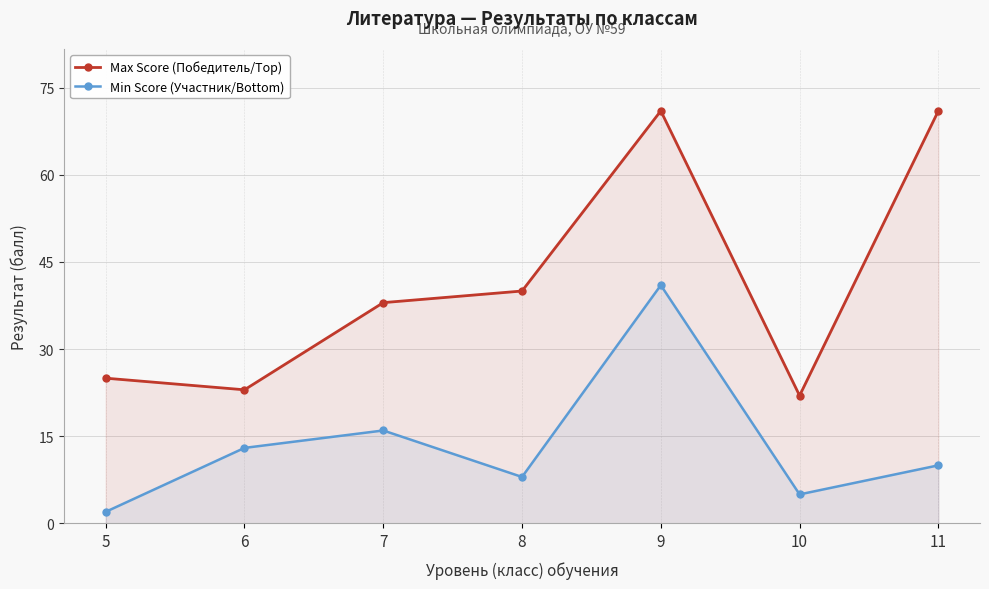

How many interior local peaks does the Min Score (Участник/Bottom) series have?

2